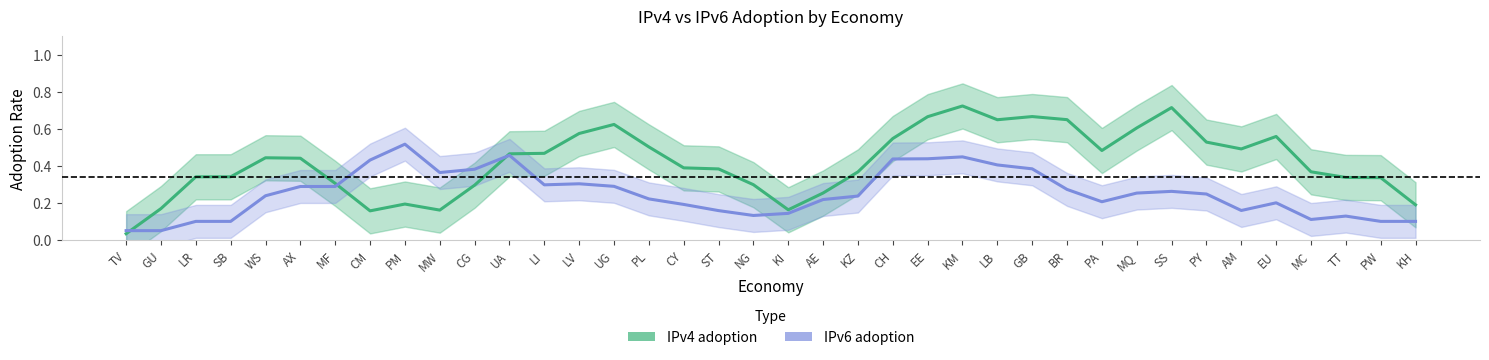

True or false: IPv6 adoption has more than 2 points higher than both neighbors.

True